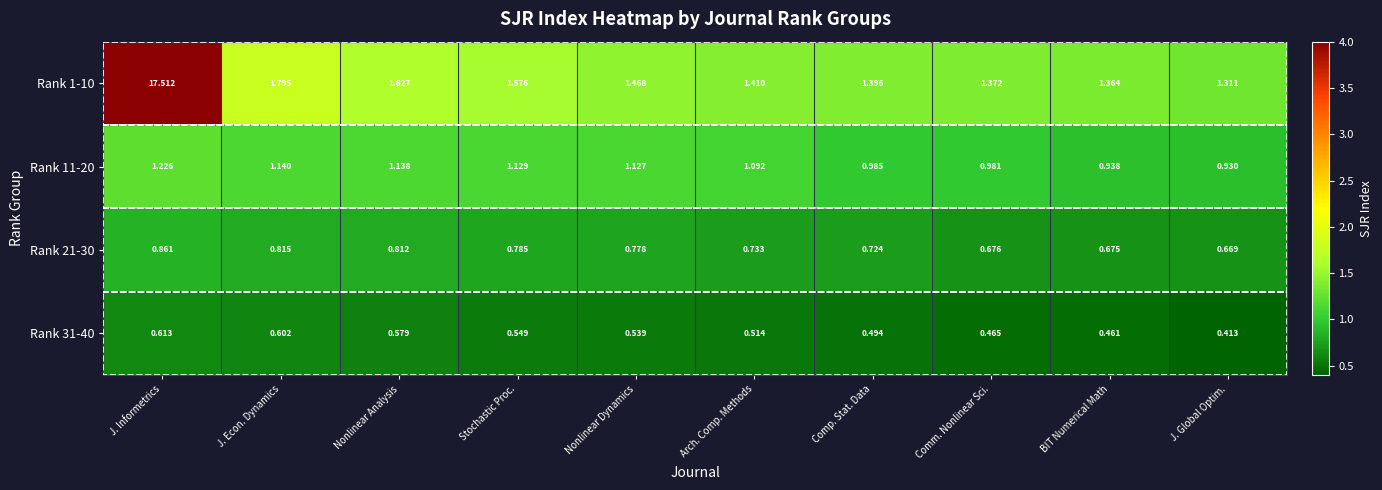

At which category is the sum across all series the highest?

J. Informetrics